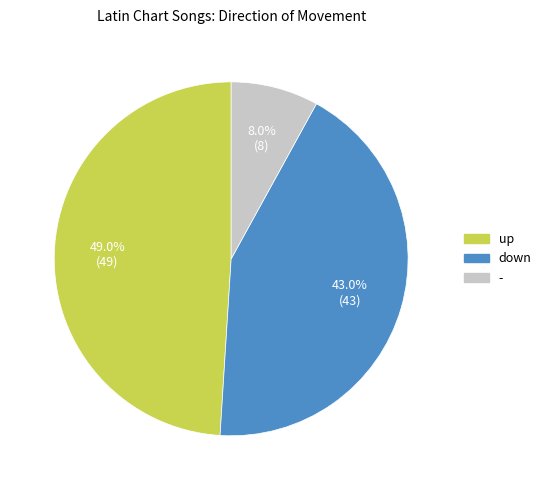

What is the largest slice in the pie chart?

up